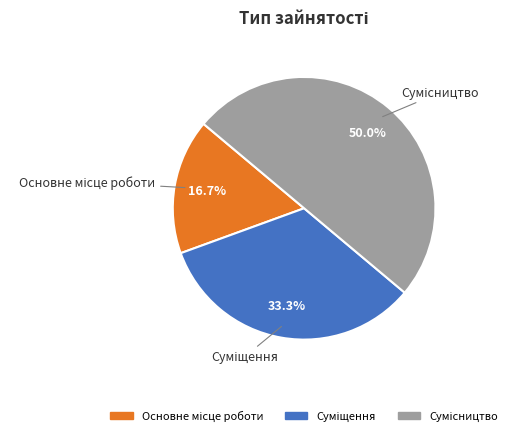

Rank the categories by value from lowest to highest.

Основне місце роботи, Суміщення, Сумісництво